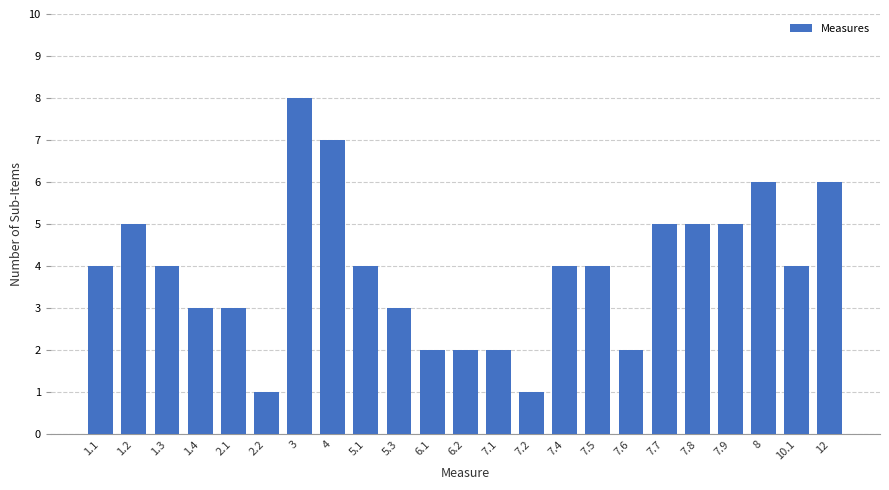

Reading left to right, what are all the values shown in this chart?

4	5	4	3	3	1	8	7	4	3	2	2	2	1	4	4	2	5	5	5	6	4	6